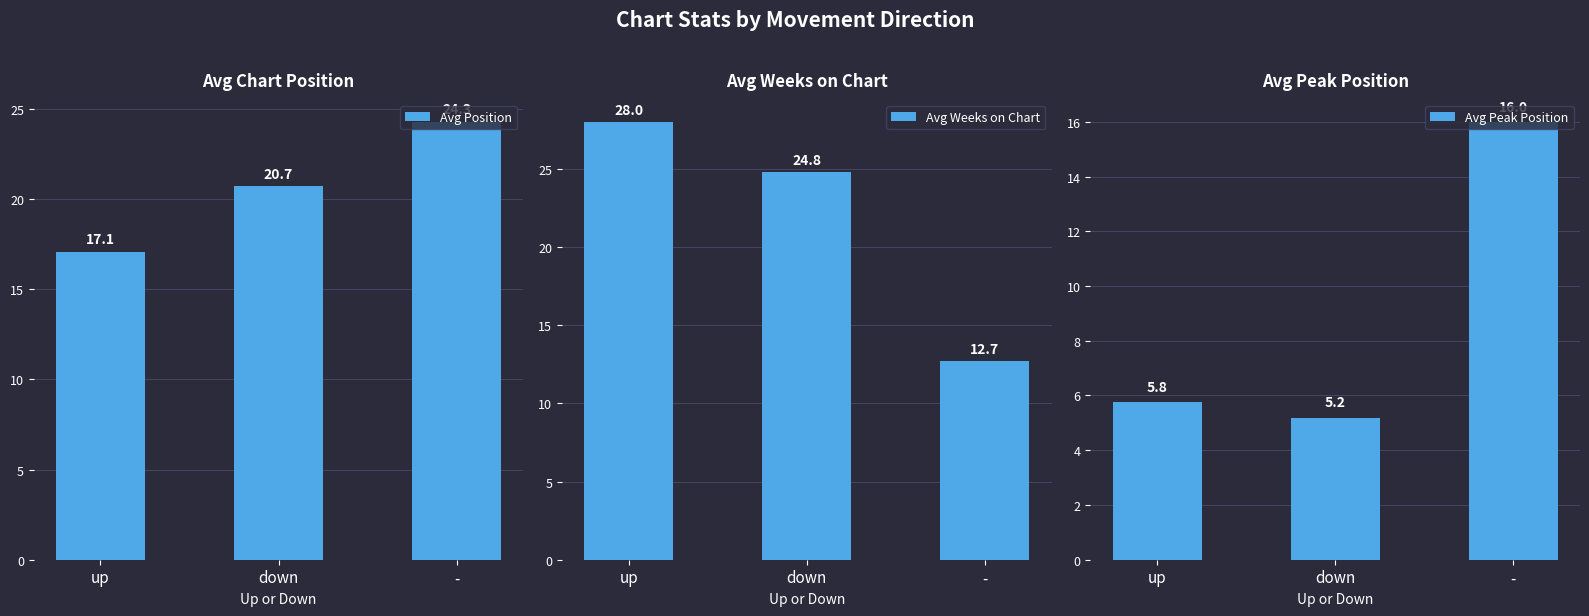

Does the chart contain stacked bars?

No